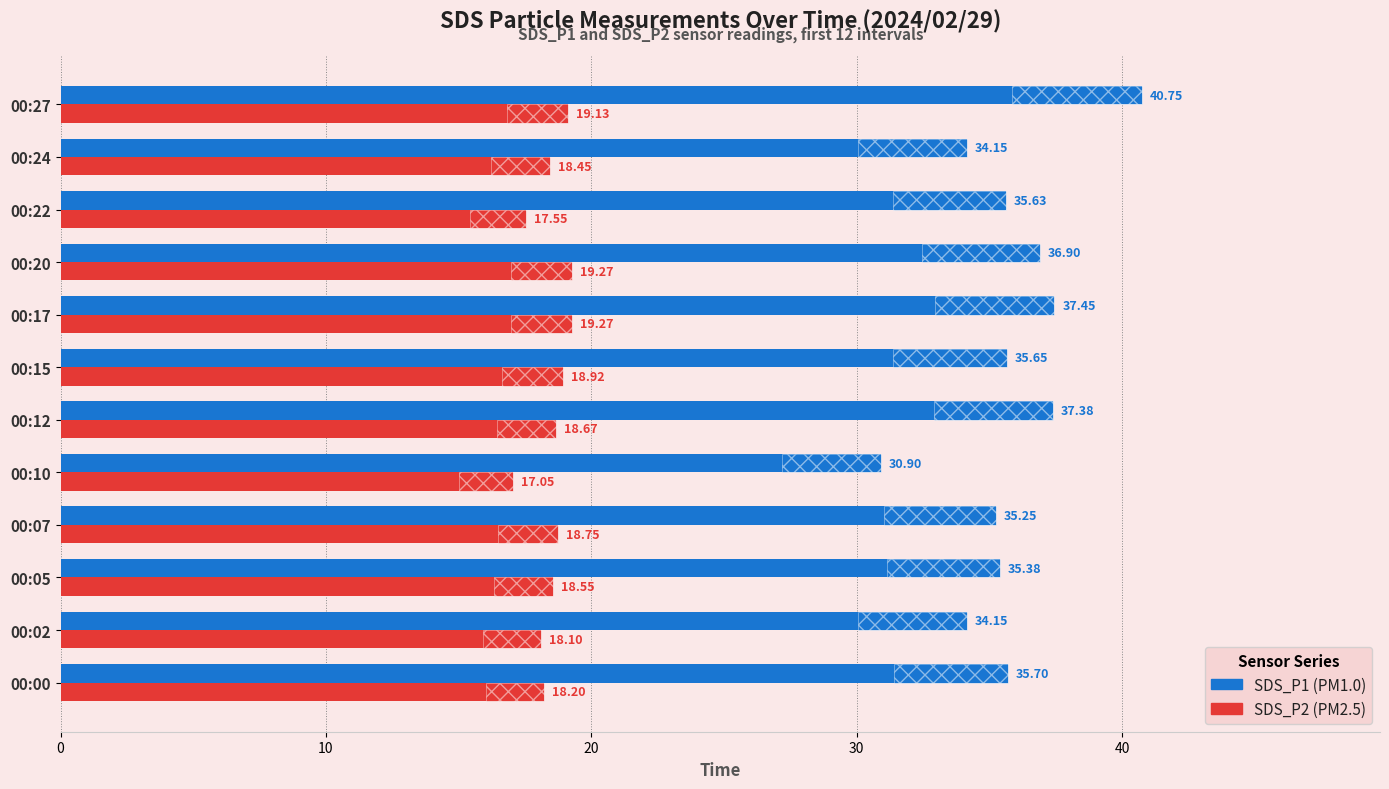

At how many categories does at least one series exceed 30?

12